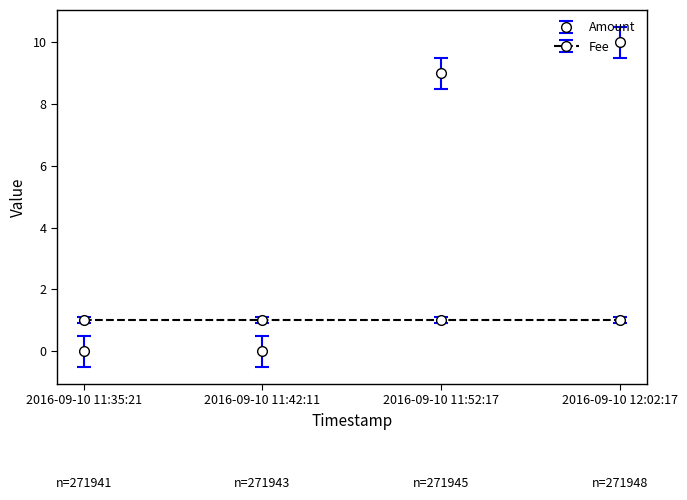

Where is Amount nearest to the value 5?

2016-09-10 11:52:17